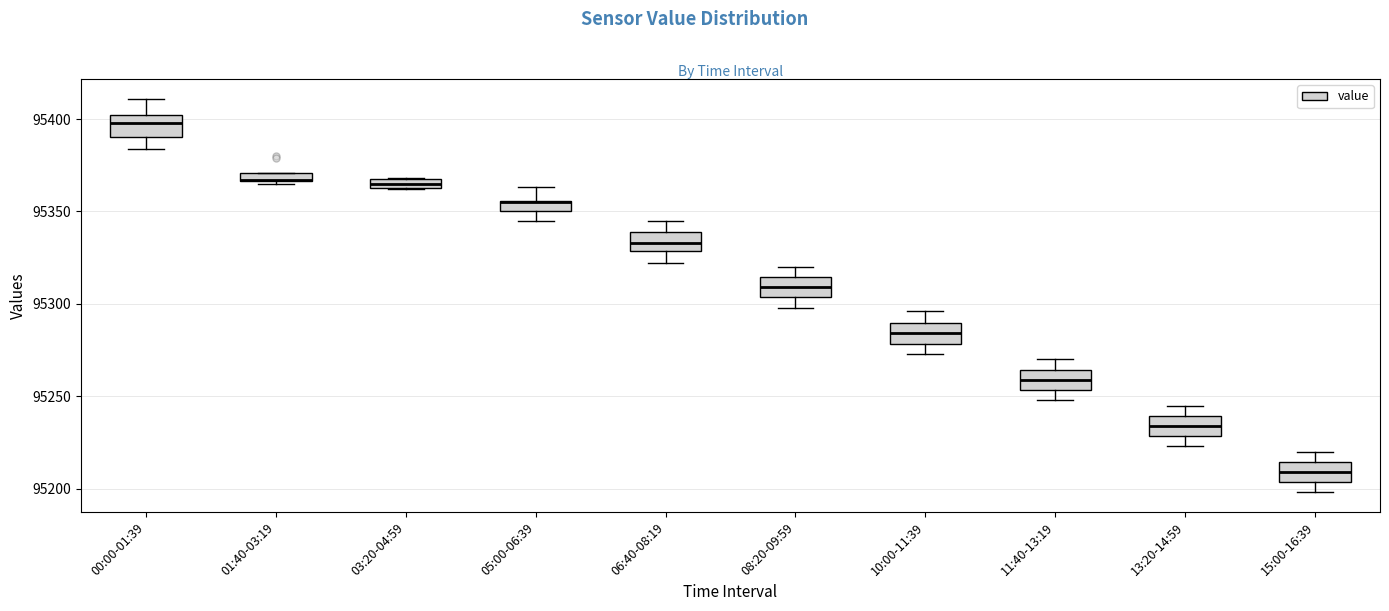

Where does the upper whisker of the box for 15:00-16:39 end on the y-axis? The values are not printed on the chart, so give them approximately, as read against the axis.

95220